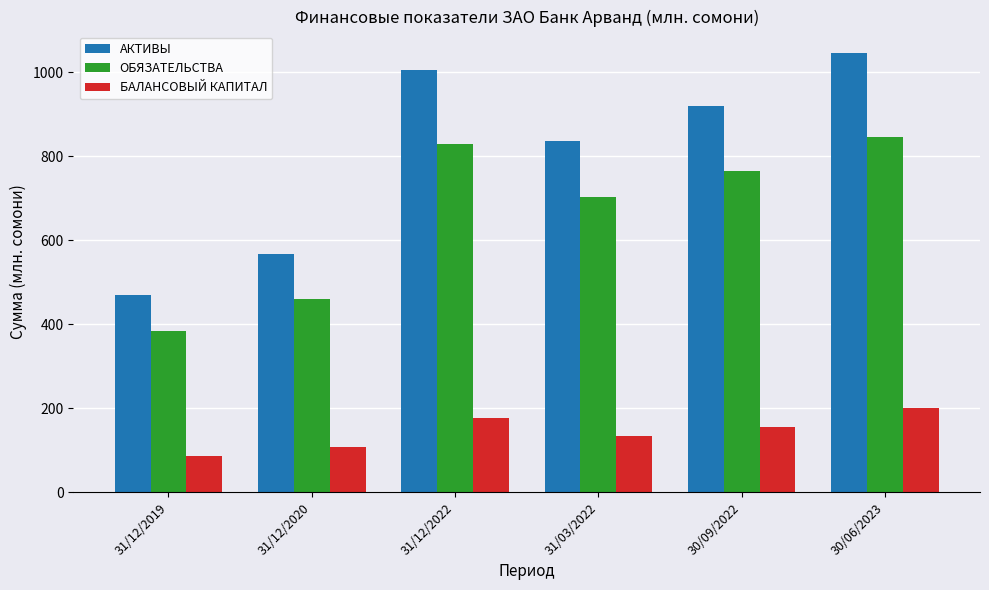

What is the maximum value shown in the chart?

1044.7